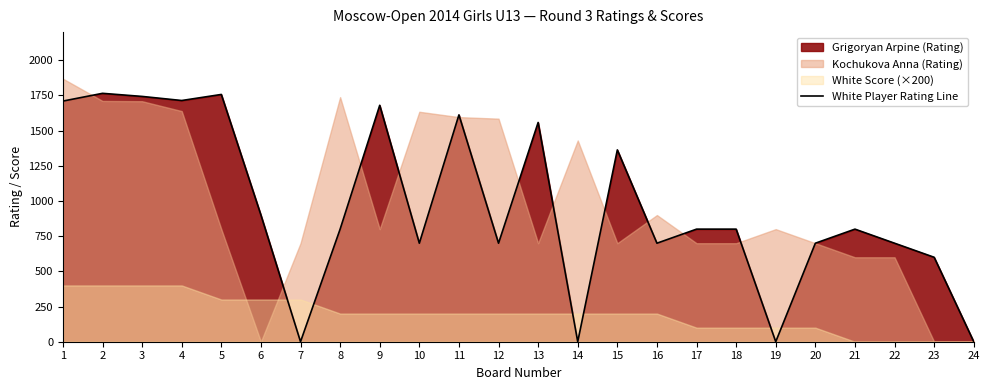

What is the sum of all values?

23102